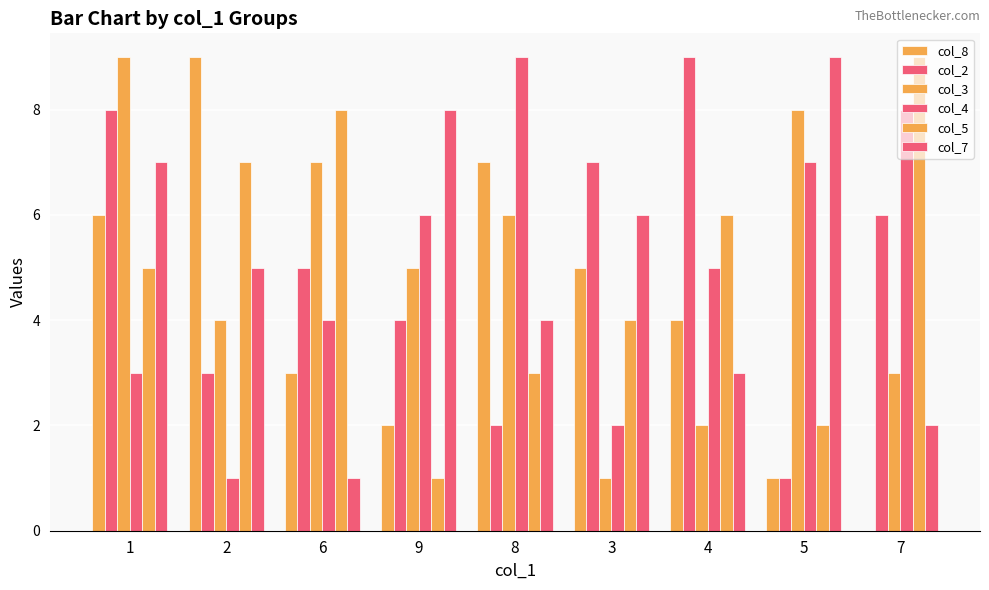

What is the value of the col_5 bar at the 1st from the left?

5